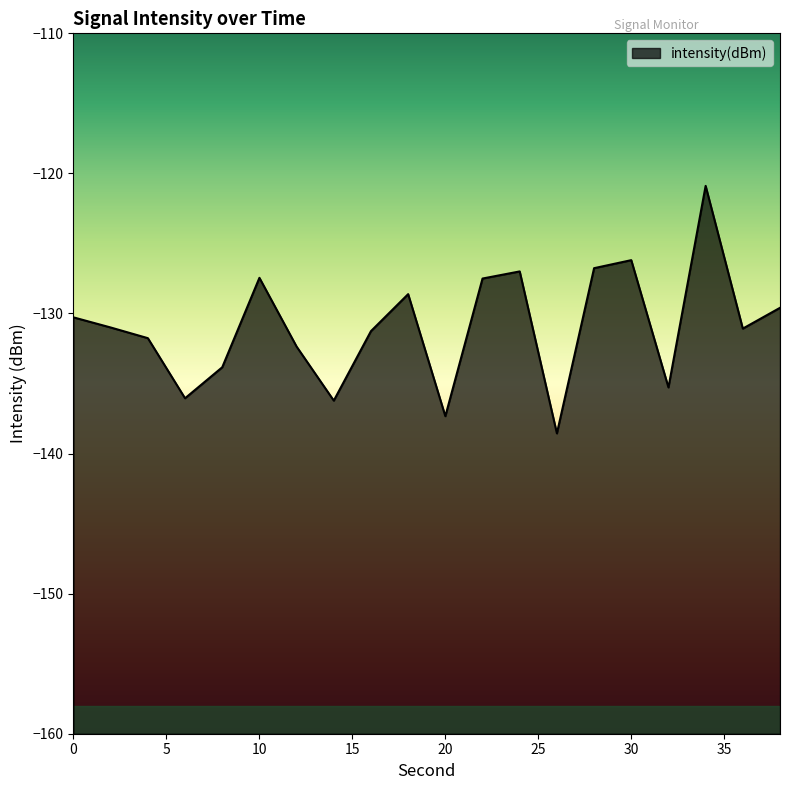

What is the maximum value shown in the chart?

-120.9